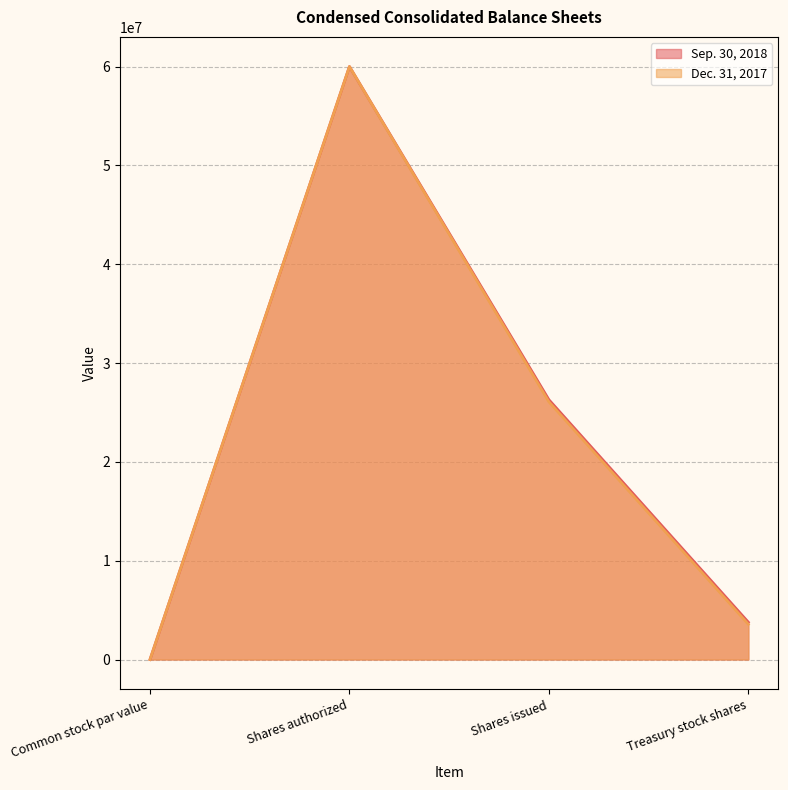

Which series changed the most between Shares authorized and Treasury stock shares?

Dec. 31, 2017